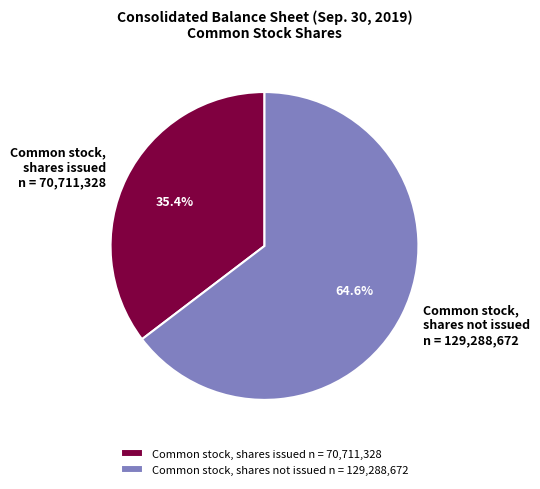

What portion of the pie excludes Common stock, shares not issued n = 129,288,672?

35.4%